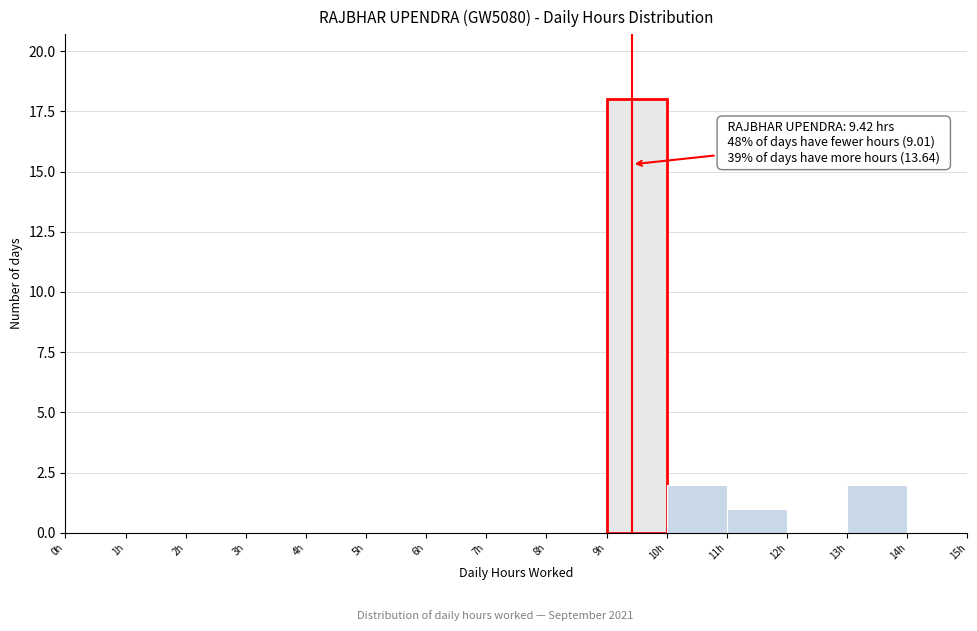

Over which range of the x-axis is the bar tallest?

9 to 10